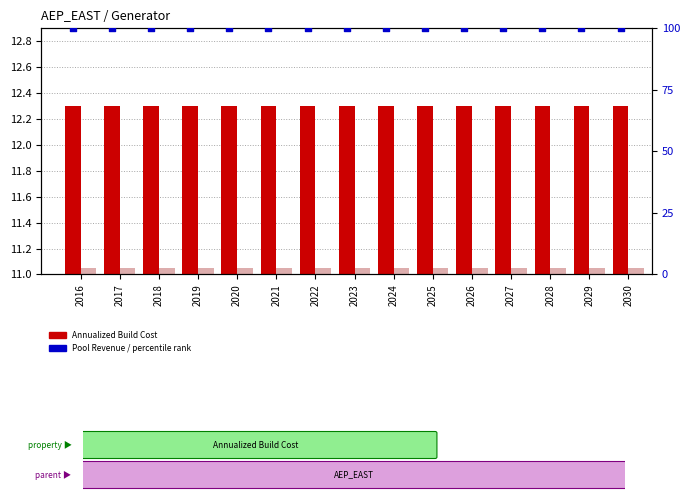

Which series has the largest total across all categories?

percentile rank within the sample